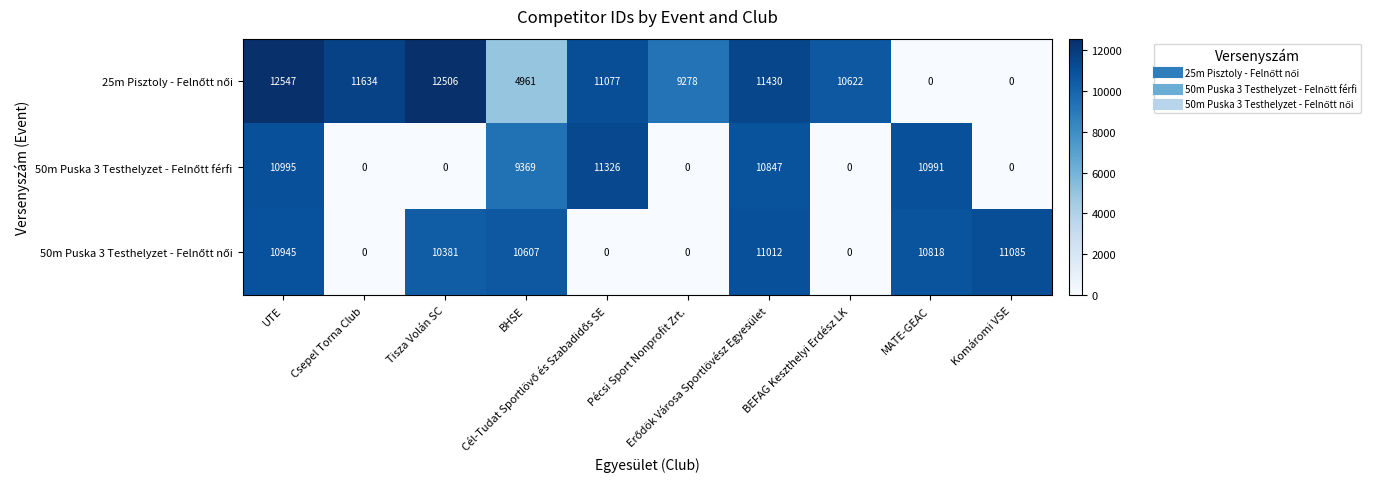

What is the maximum value shown in the chart?

12547